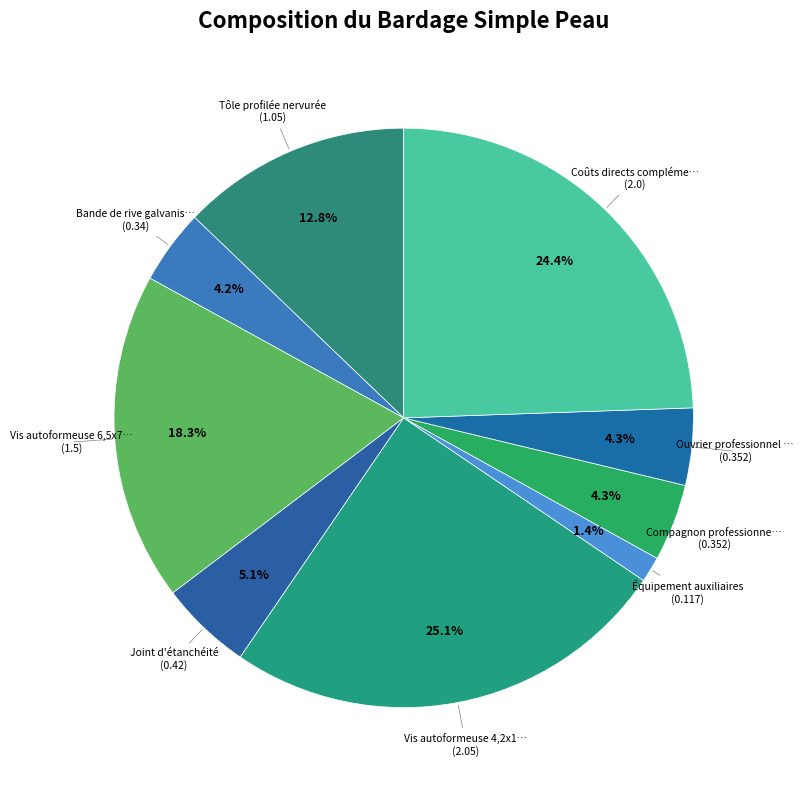

How many segments does this pie chart have?

9